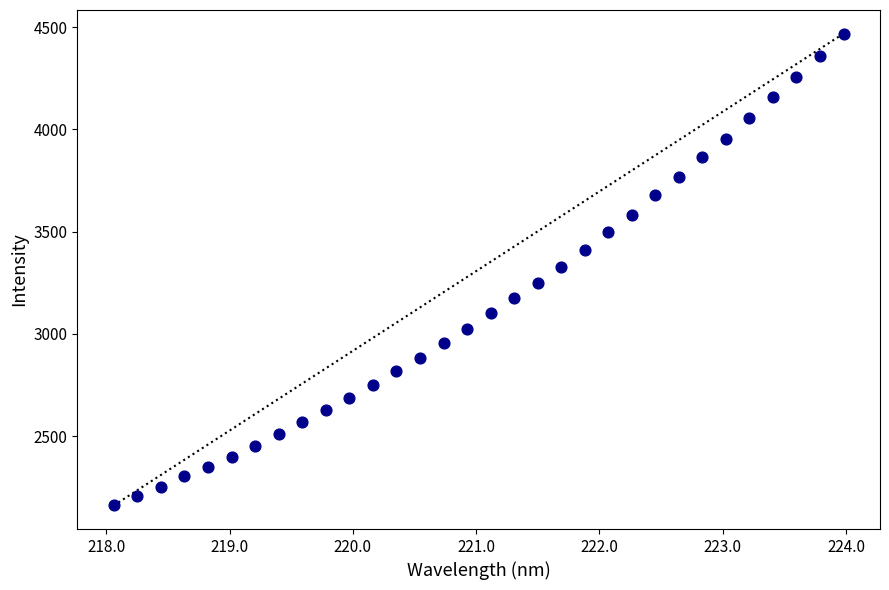

What is the range of X values (max minus min)?

5.9